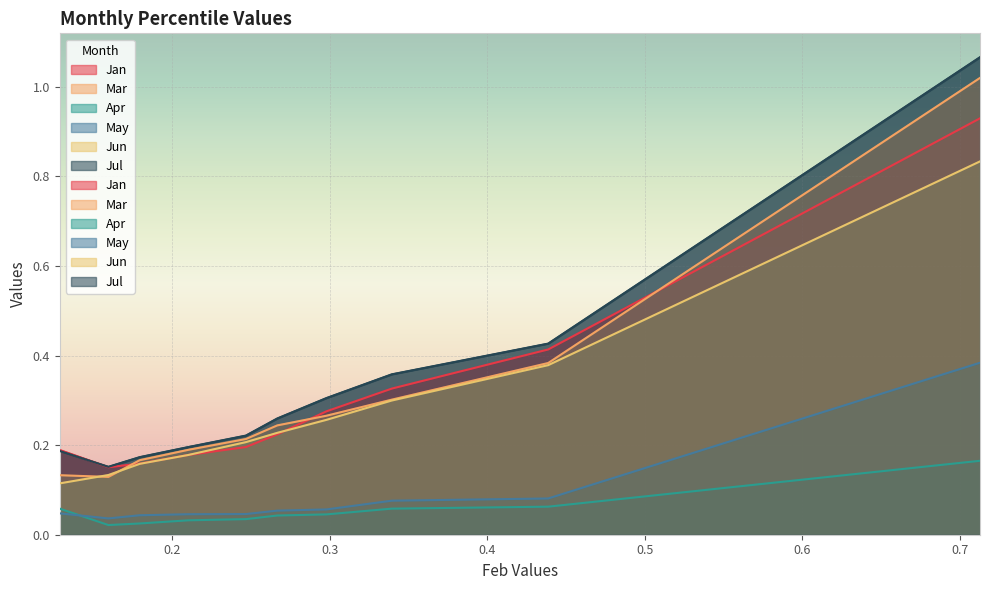

In Jan, how many points are lower than both neighbors (excluding endpoints)?

1